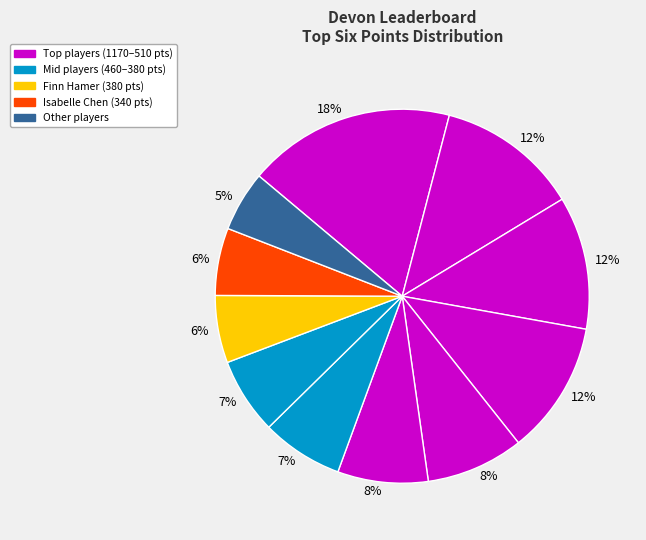

What percentage is NOT represented by Abraham Rowley?

91.6%